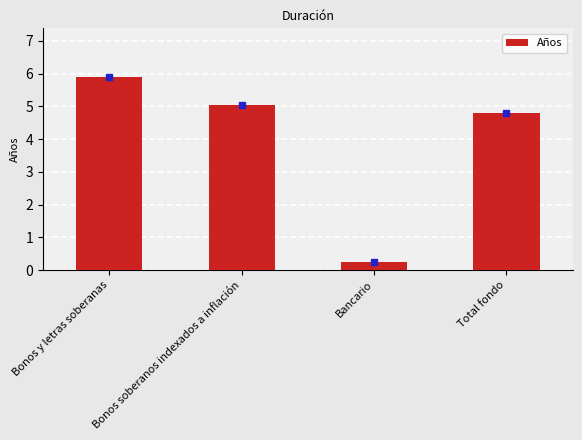

Reading right to left, transcribe all the data shown in this chart.

4.8	0.2	5.0	5.9